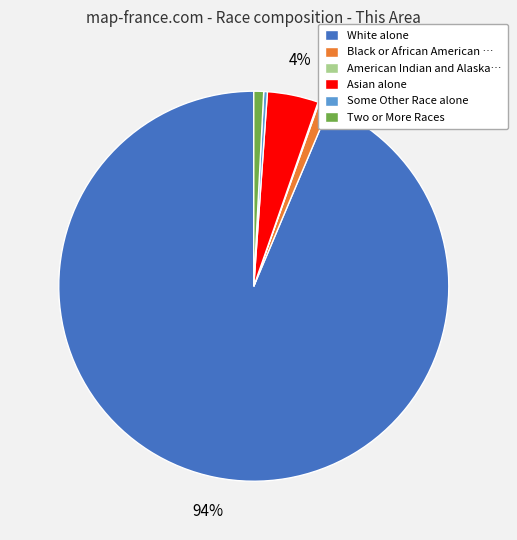

Is White alone the majority of the pie?

Yes